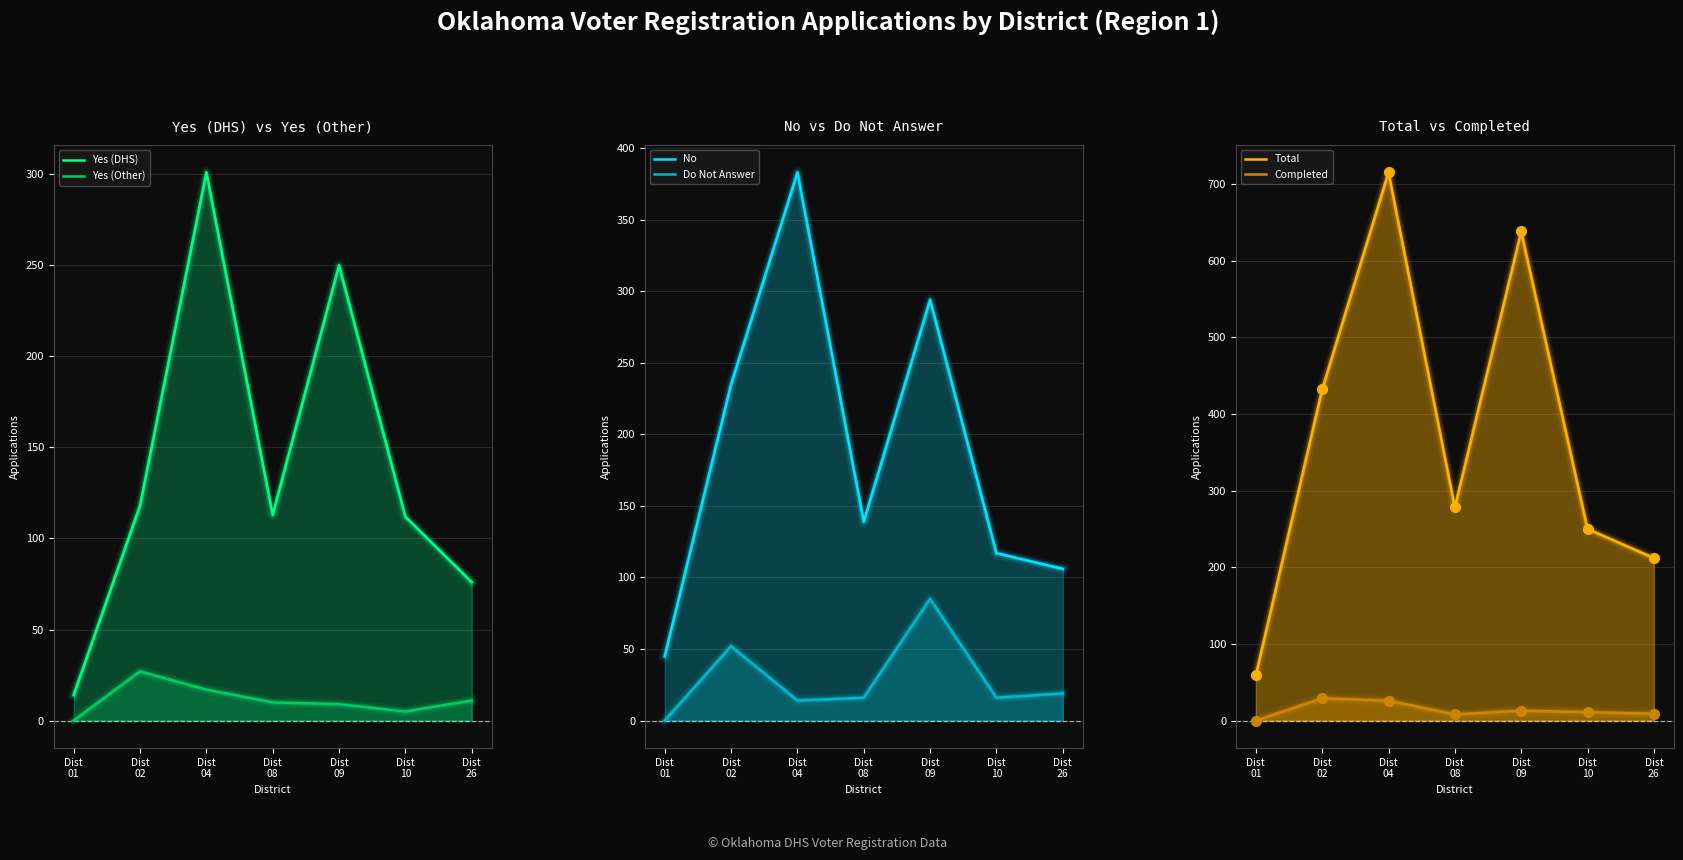

Reading left to right, list all the values displayed in this chart.

Yes (DHS): Dist
01=14	Dist
02=118	Dist
04=301	Dist
08=113	Dist
09=250	Dist
10=112	Dist
26=76
Yes (Other): Dist
01=0	Dist
02=27	Dist
04=17	Dist
08=10	Dist
09=9	Dist
10=5	Dist
26=11
No: Dist
01=45	Dist
02=235	Dist
04=383	Dist
08=139	Dist
09=294	Dist
10=117	Dist
26=106
Do Not Answer: Dist
01=0	Dist
02=52	Dist
04=14	Dist
08=16	Dist
09=85	Dist
10=16	Dist
26=19
Total: Dist
01=59	Dist
02=432	Dist
04=715	Dist
08=278	Dist
09=638	Dist
10=250	Dist
26=212
Completed: Dist
01=0	Dist
02=29	Dist
04=26	Dist
08=8	Dist
09=13	Dist
10=11	Dist
26=9